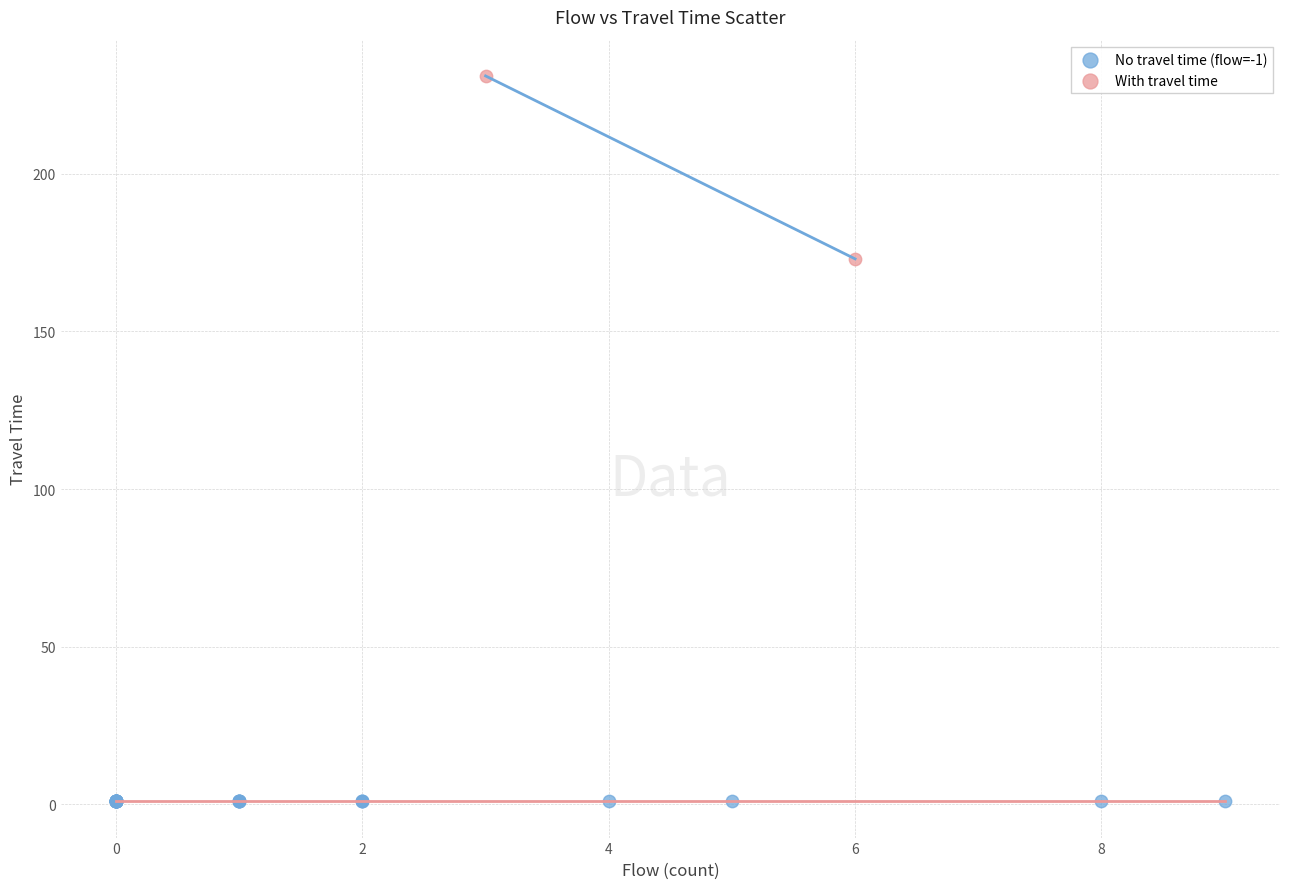

What are all the series names shown in the legend?

No travel time (flow=-1), With travel time